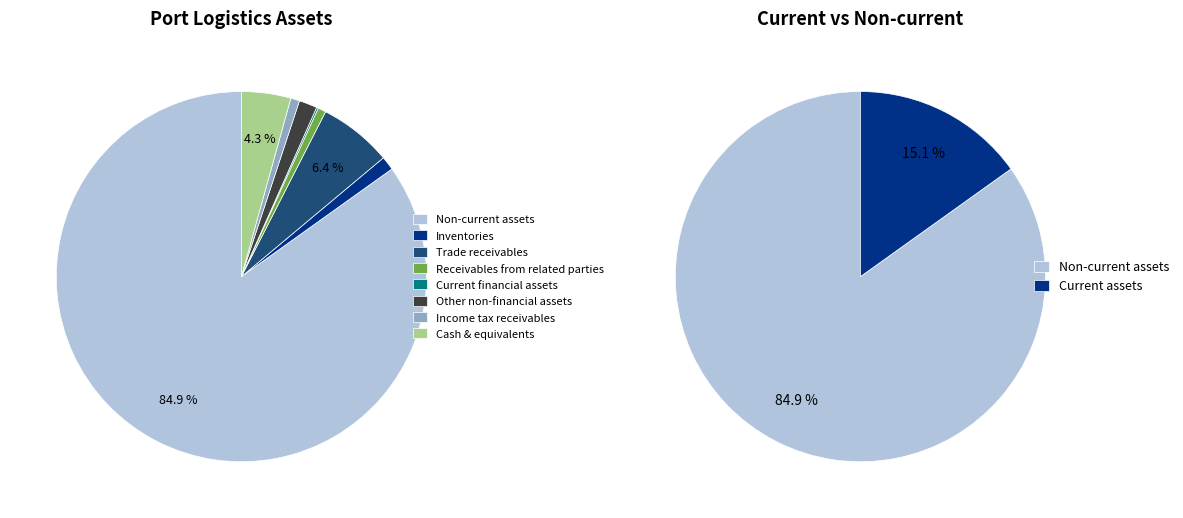

What percentage is NOT represented by Inventories?

98.8%